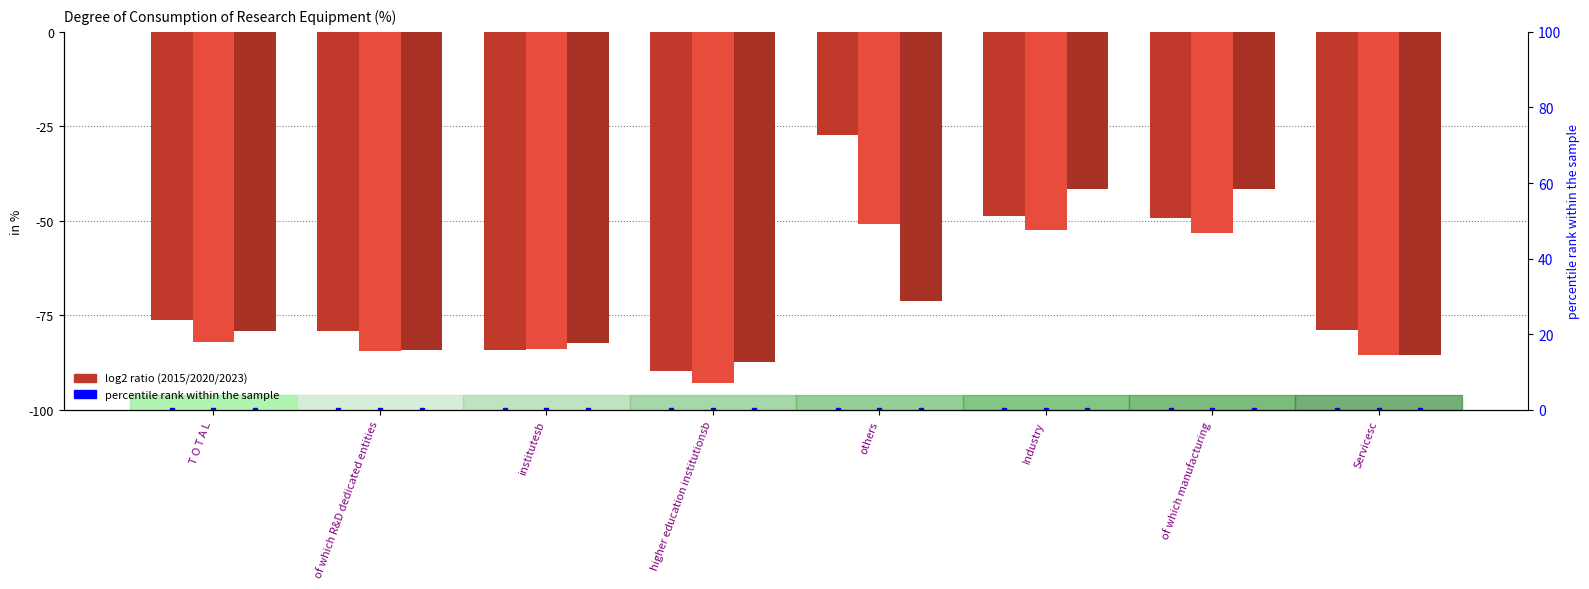

What is the sum of the 2023 values at institutesb and higher education institutionsb?

-169.6